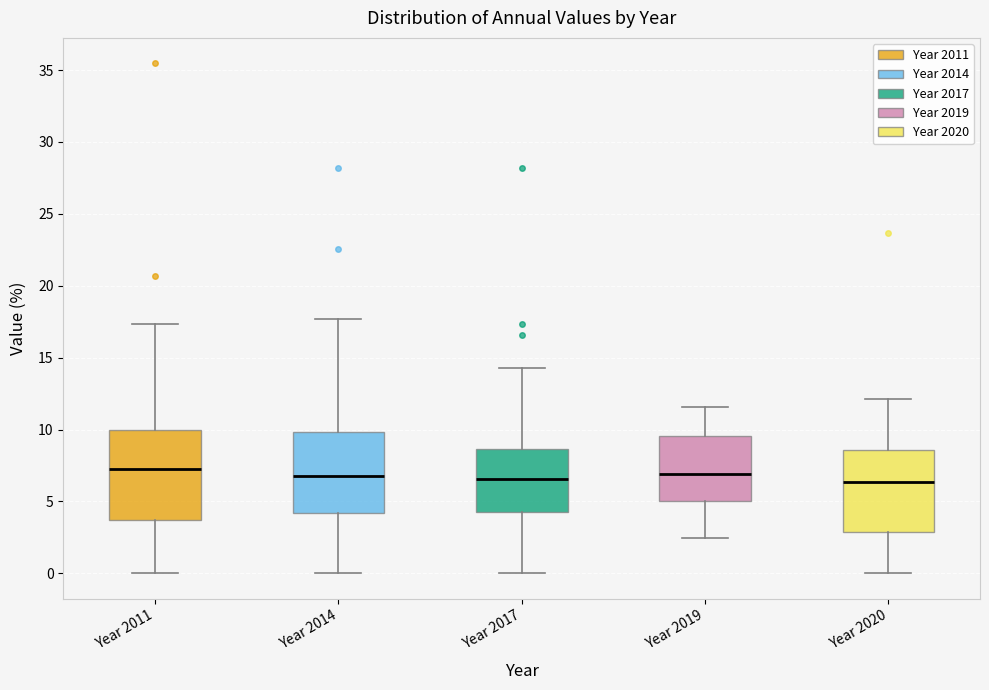

Reading left to right, transcribe this box plot: for each box, give where its median line is, the range the box spans, and where its two whiskers end, as read against the y-axis. The values are not printed on the chart, so give them approximately, as read against the axis.

Year 2011: median 7.0, box 3.5 to 10.0, whiskers 0.0 to 17.5
Year 2014: median 6.5, box 4.0 to 10.0, whiskers 0.0 to 17.5
Year 2017: median 6.5, box 4.0 to 8.5, whiskers 0.0 to 14.5
Year 2019: median 7.0, box 5.0 to 9.5, whiskers 2.5 to 11.5
Year 2020: median 6.5, box 3.0 to 8.5, whiskers 0.0 to 12.0